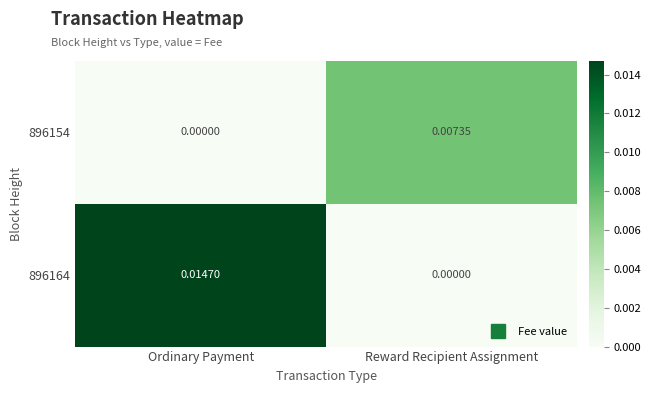

Between Ordinary Payment and Reward Recipient Assignment, which series saw the biggest shift?

896164